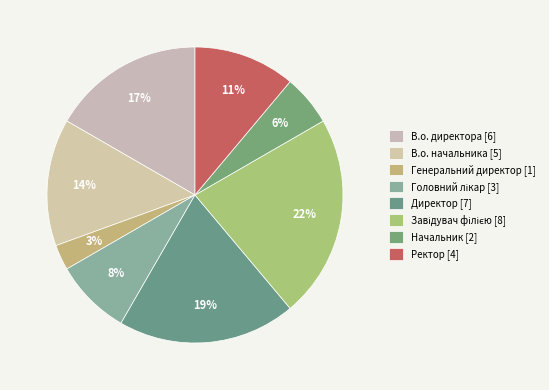

To the nearest percent, what is the average slice percentage?

12%